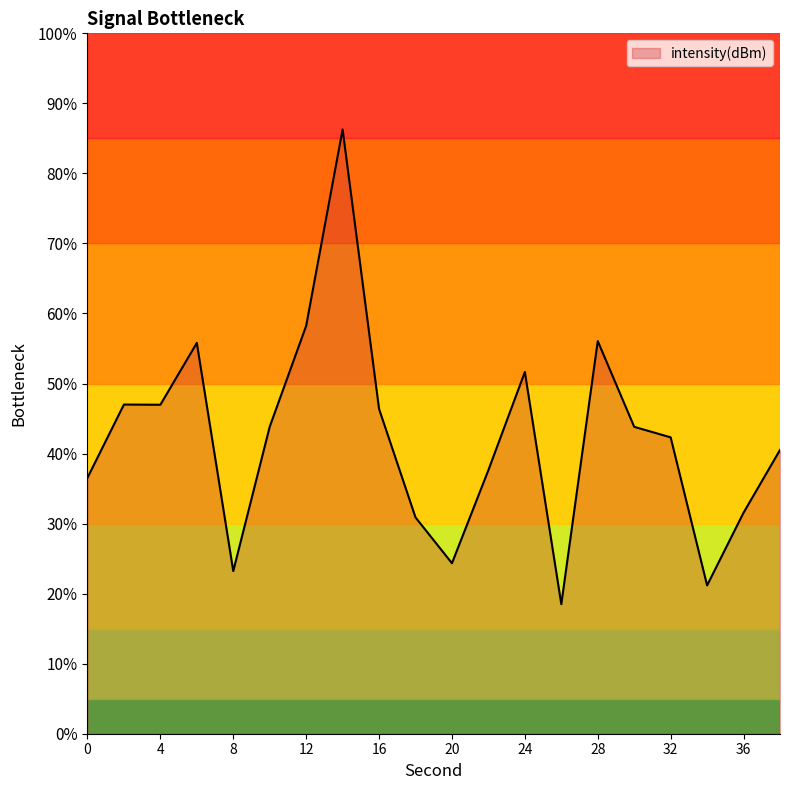

What is the greatest value displayed?

86.3